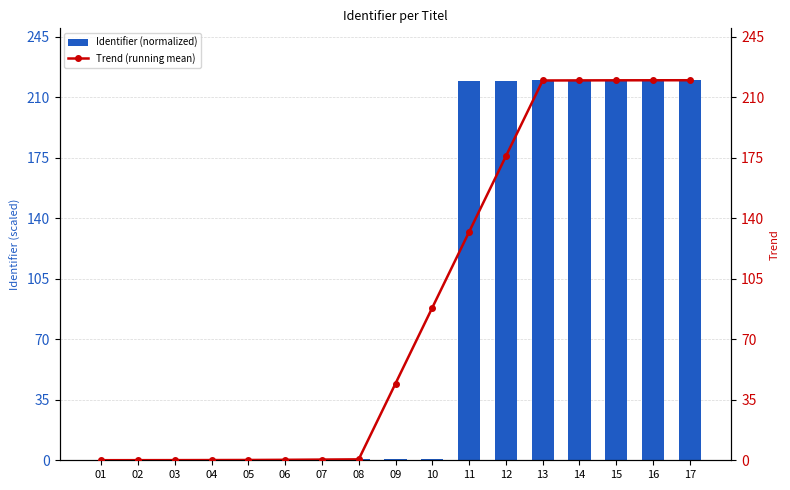

Which series has the largest range (max minus min)?

Identifier (normalized)